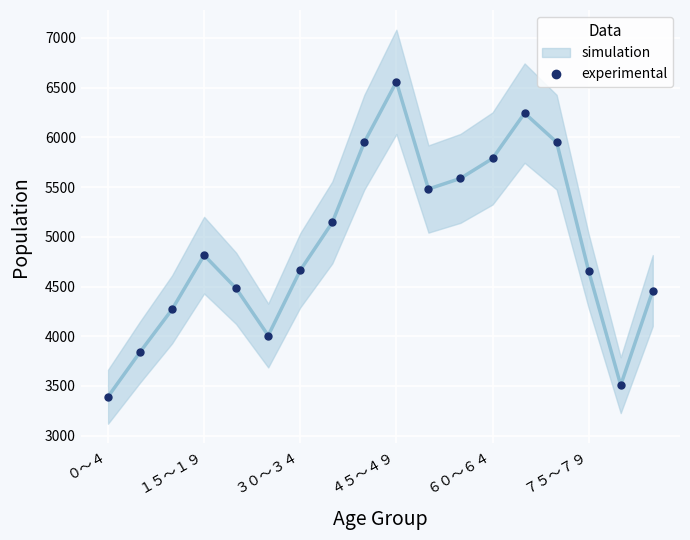

Which category has the highest value in the experimental series?

４５～４９